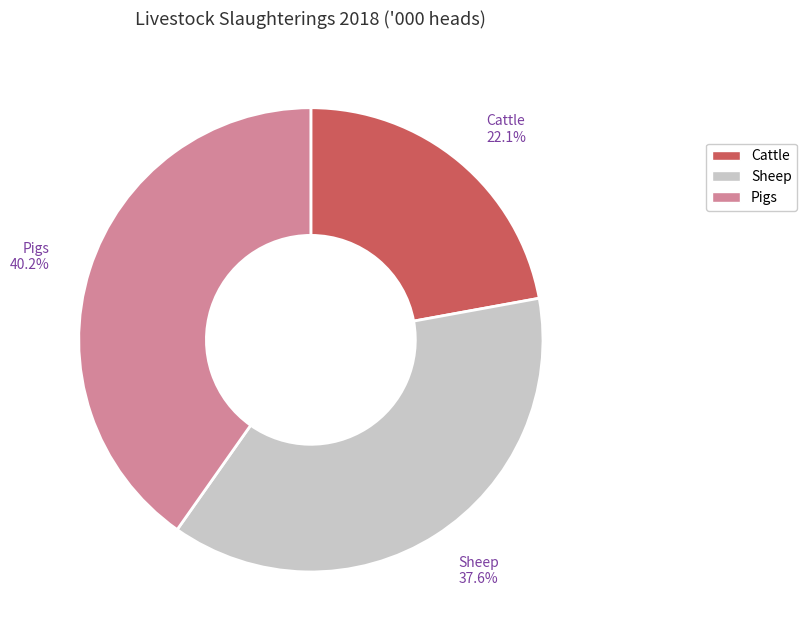

Rank the categories by value from highest to lowest.

Pigs, Sheep, Cattle